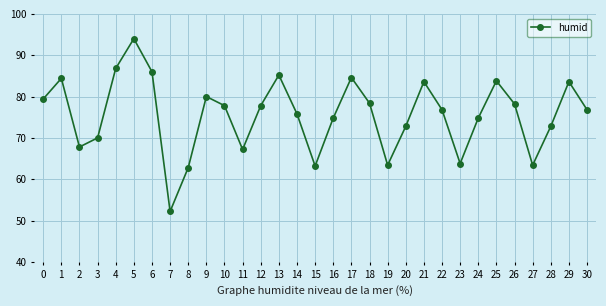

The chart shows a value of 109.1 at 12. True or false?

False